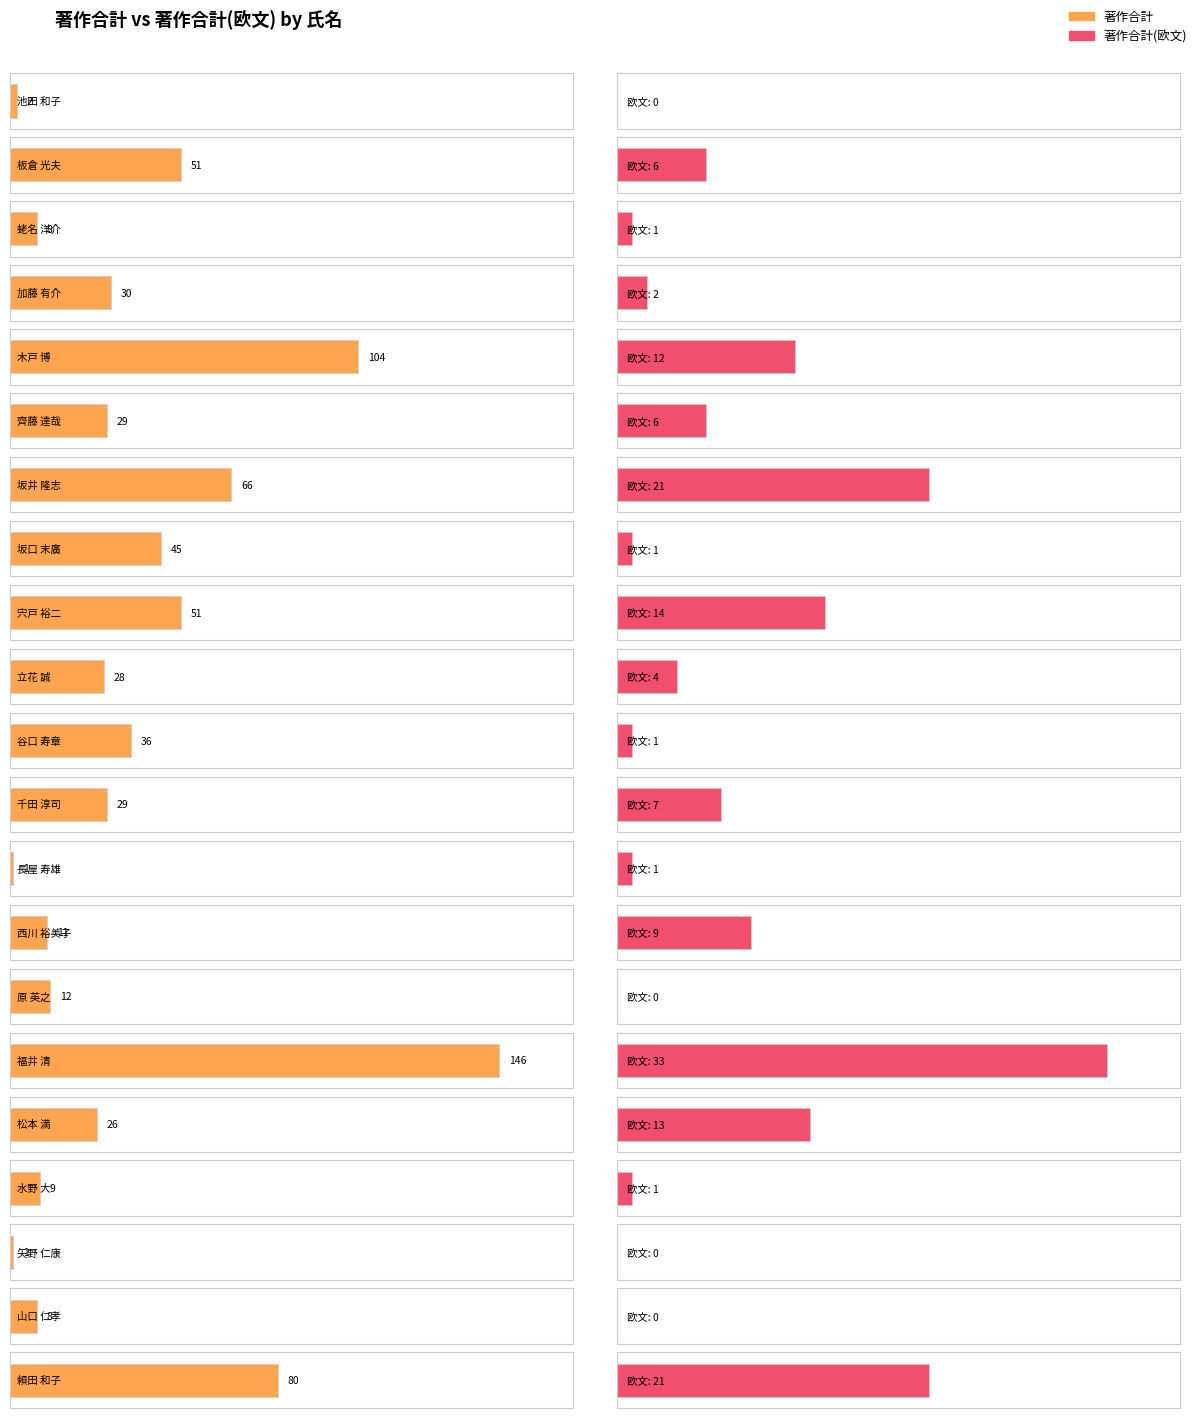

What is the label of the 11th bar from the right?

谷口 寿章